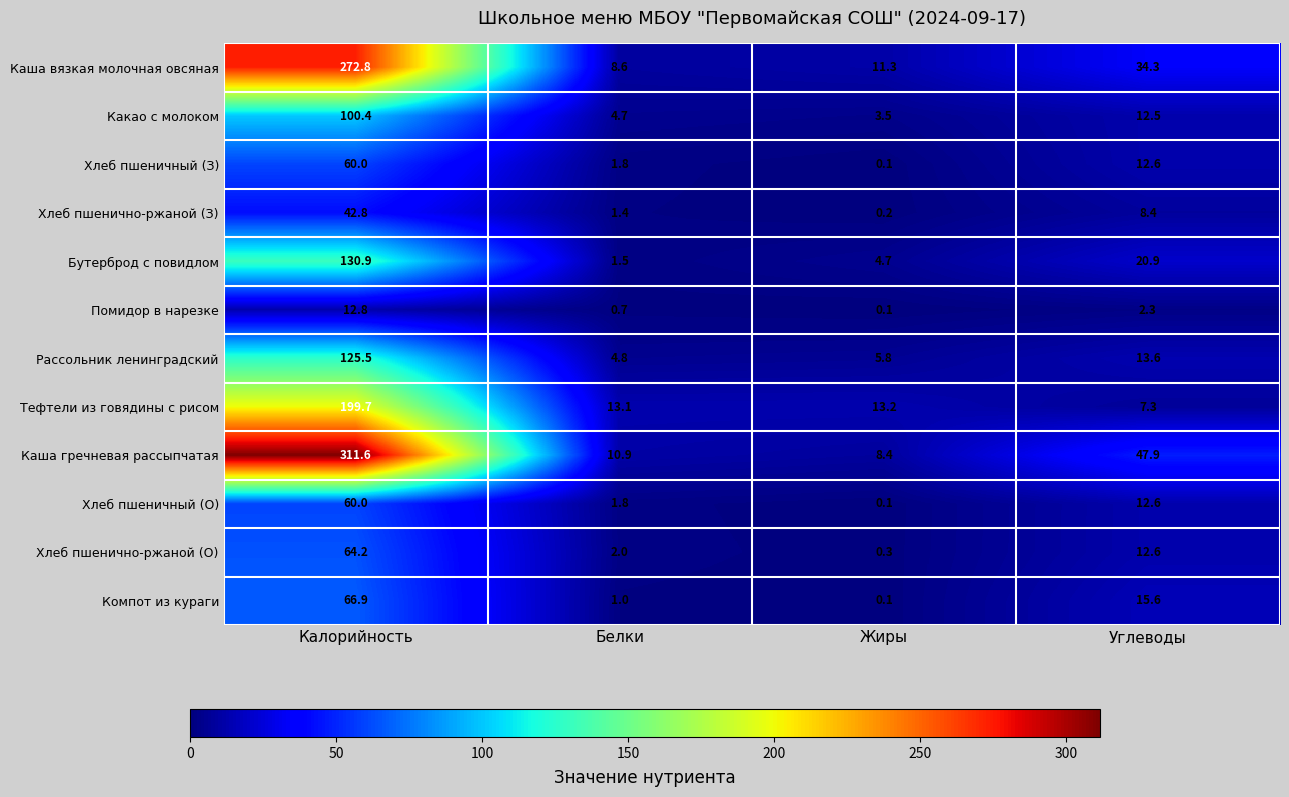

What is the minimum value for Рассольник ленинградский?

4.8